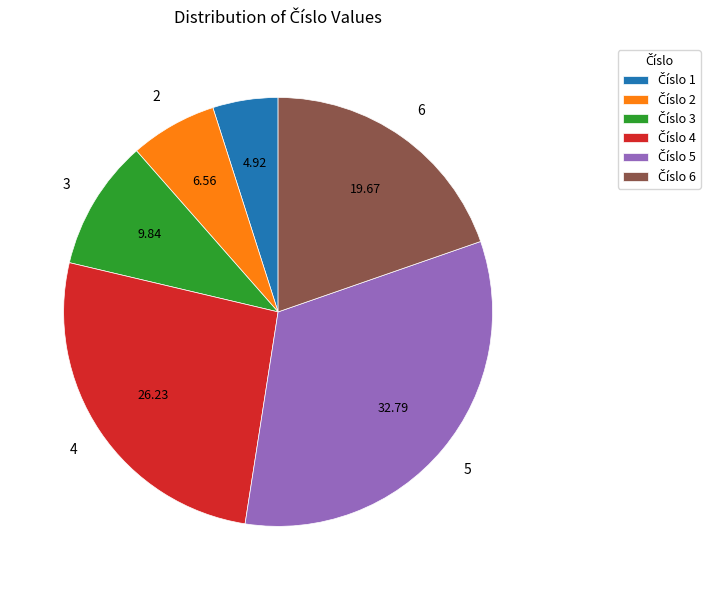

How many slices are in this pie chart?

6